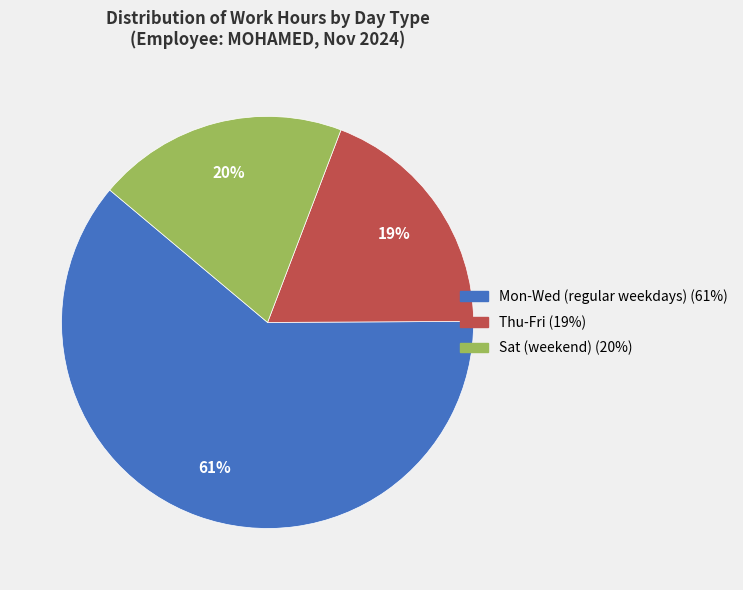

To the nearest percent, what is the average slice percentage?

33%